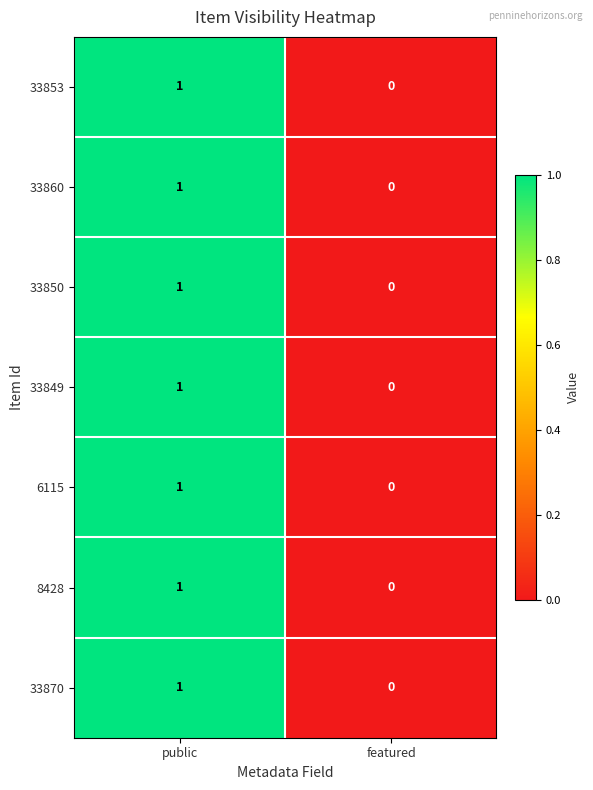

Which category has the highest value in the 33849 series?

public